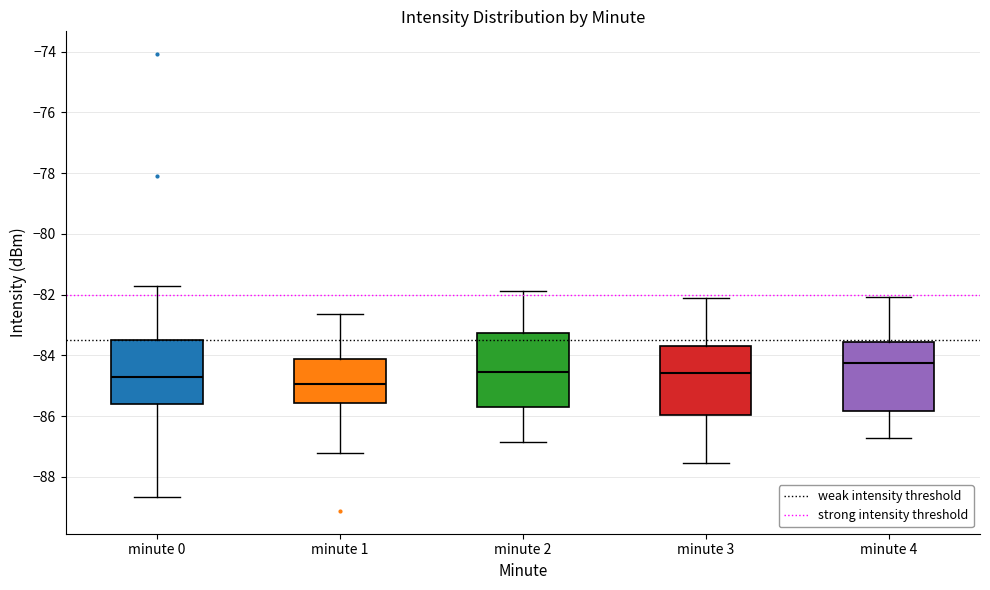

Which box has the lowest median line?

minute 1